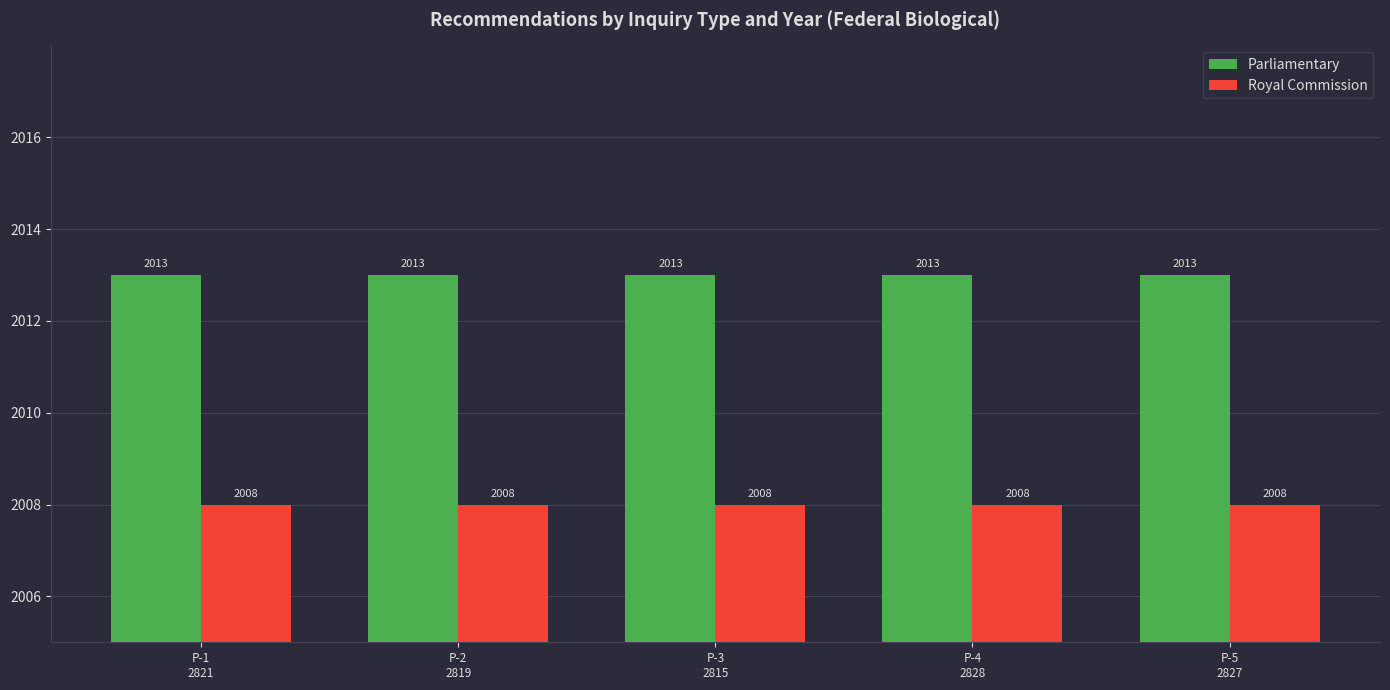

What is the average value of the Parliamentary series?

2013